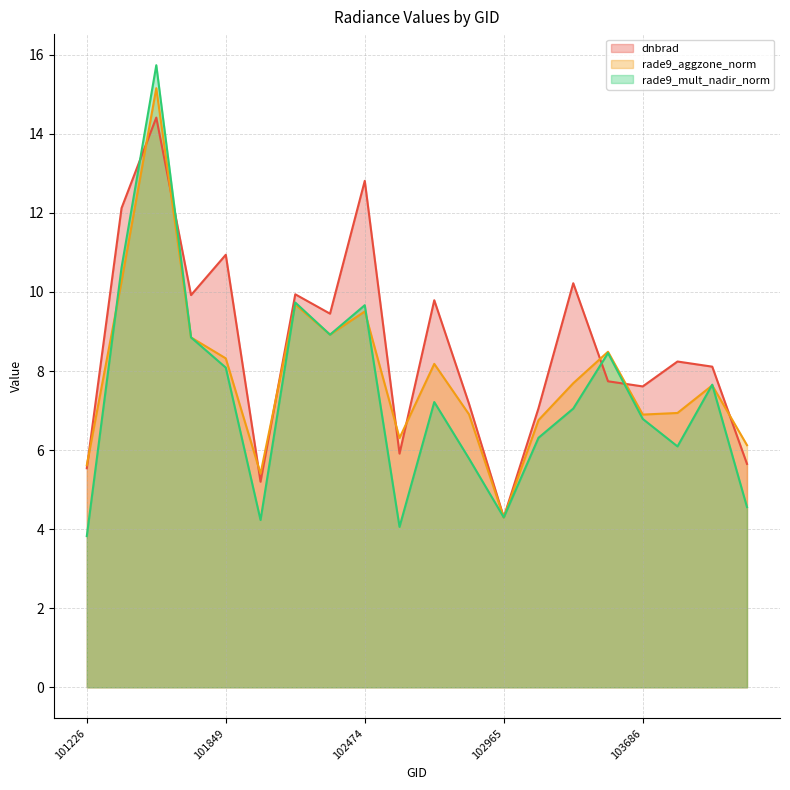

What is the difference between the maximum and minimum values in the rade9_mult_nadir_norm series?

11.9